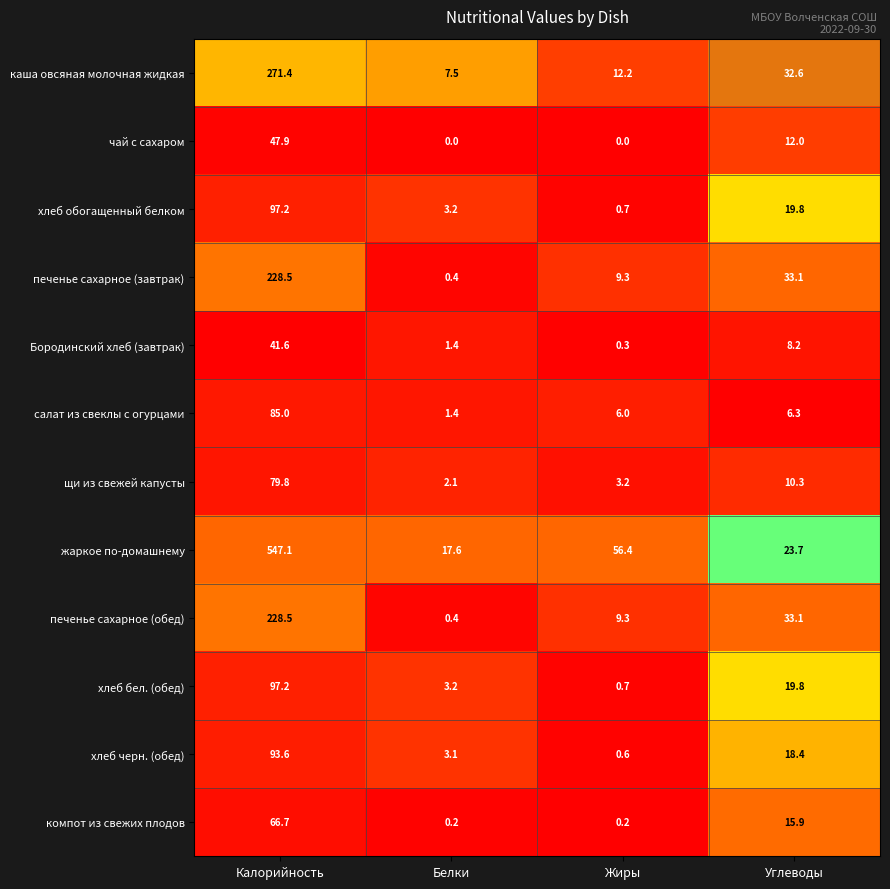

Is it true that печенье сахарное (завтрак) equals 0.4 at Белки?

True